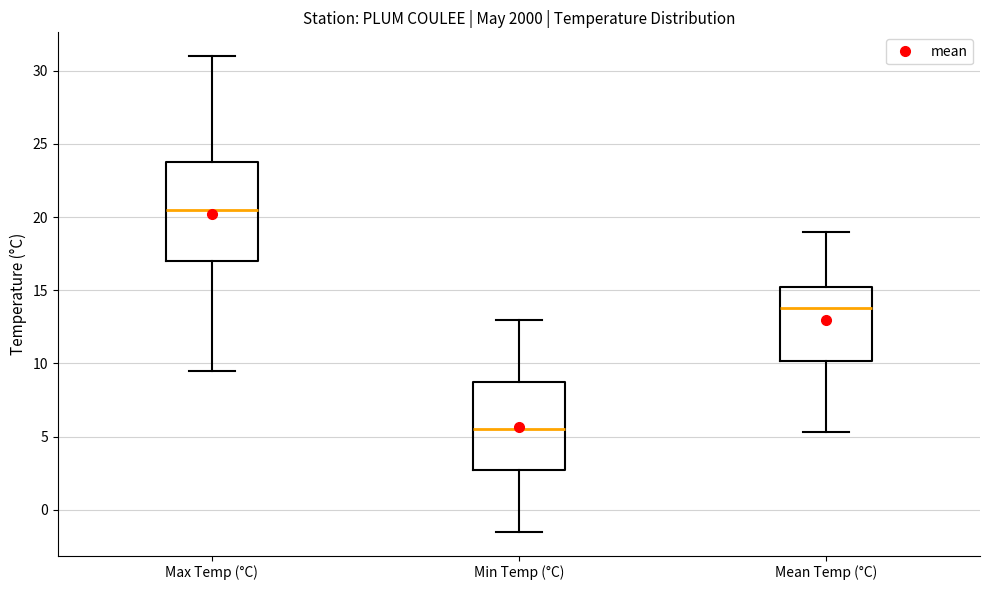

Reading left to right, transcribe this box plot: for each box, give where its median line is, the range the box spans, and where its two whiskers end, as read against the y-axis. The values are not printed on the chart, so give them approximately, as read against the axis.

Max Temp (°C): median 20.5, box 17.0 to 24.0, whiskers 9.5 to 31.0
Min Temp (°C): median 5.5, box 3.0 to 9.0, whiskers -1.5 to 13.0
Mean Temp (°C): median 14.0, box 10.0 to 15.5, whiskers 5.5 to 19.0